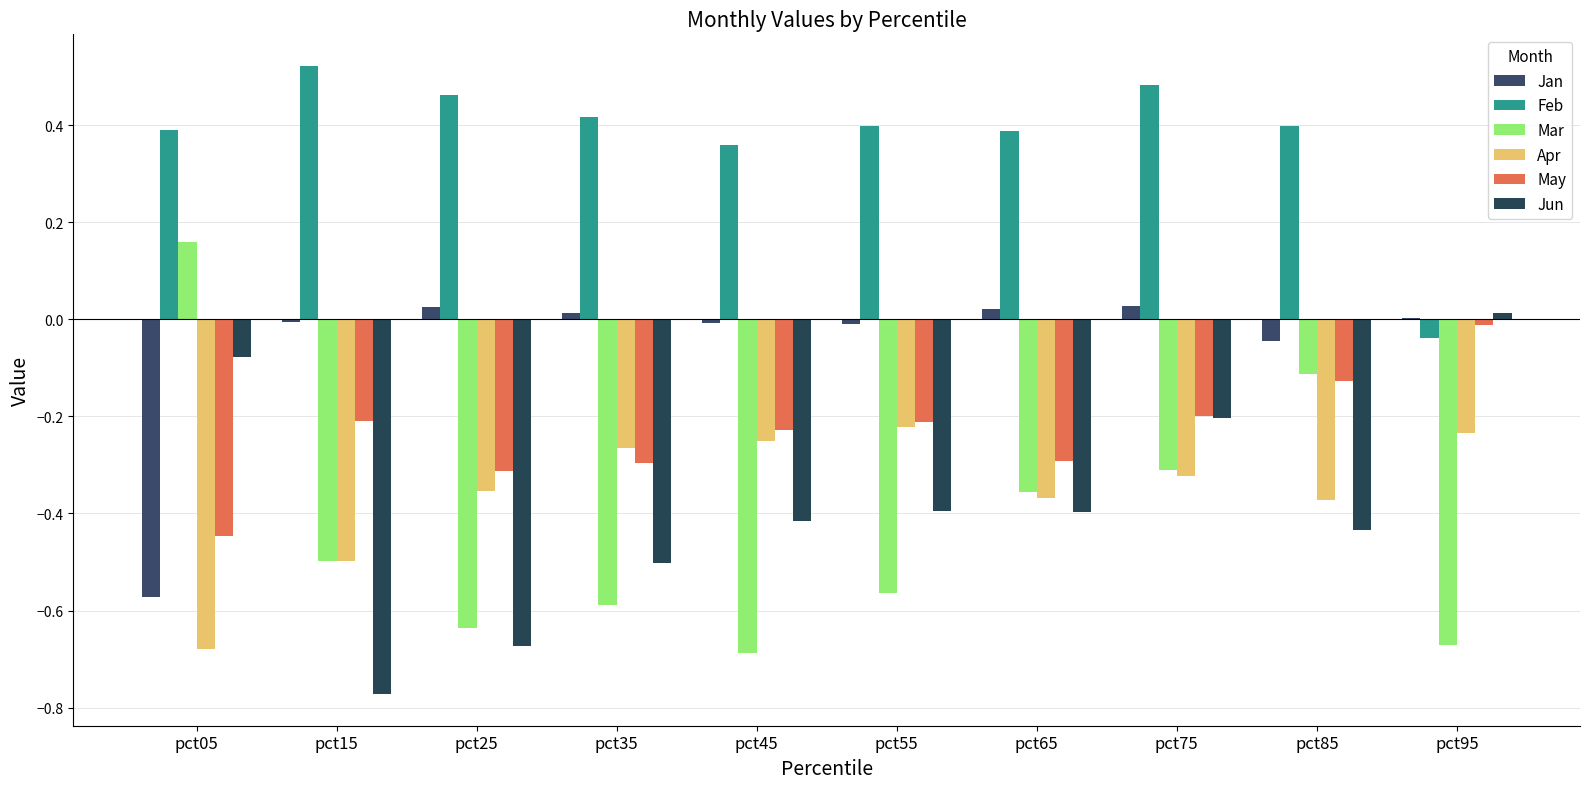

Rank the categories by Jun value from lowest to highest.

pct15, pct25, pct35, pct85, pct45, pct65, pct55, pct75, pct05, pct95